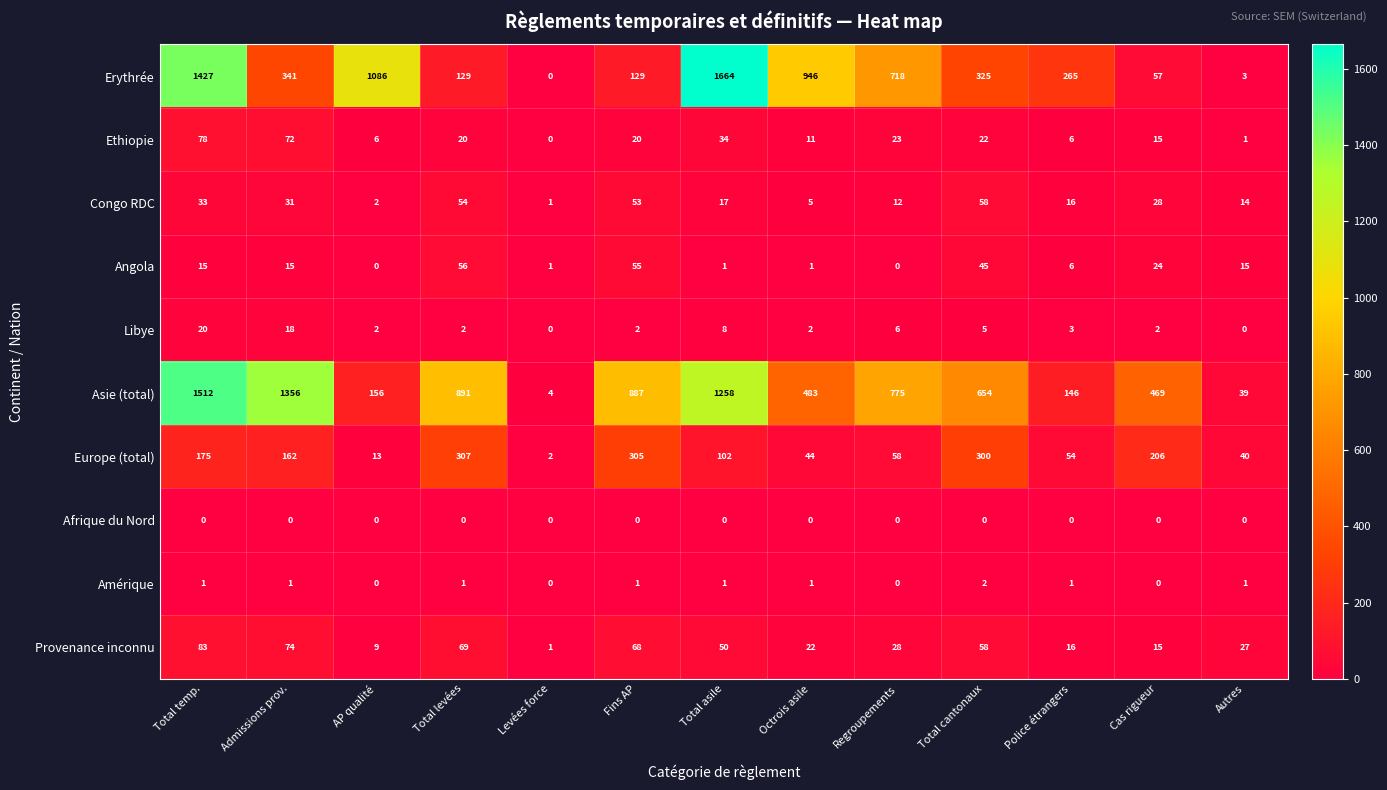

At which label is Ethiopie closest to 39?

Total asile